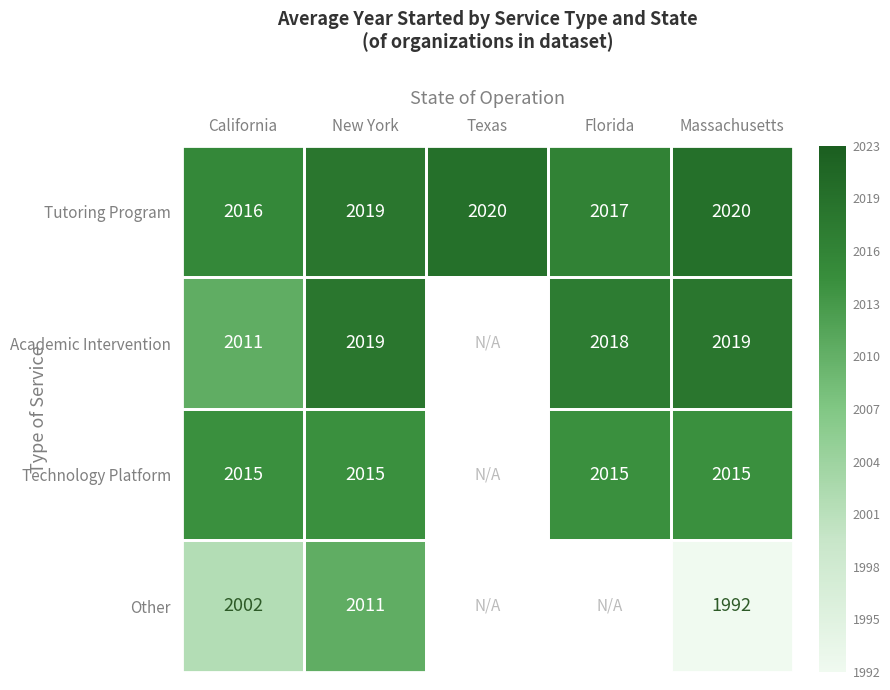

Between California and Massachusetts, which series saw the biggest shift?

Other